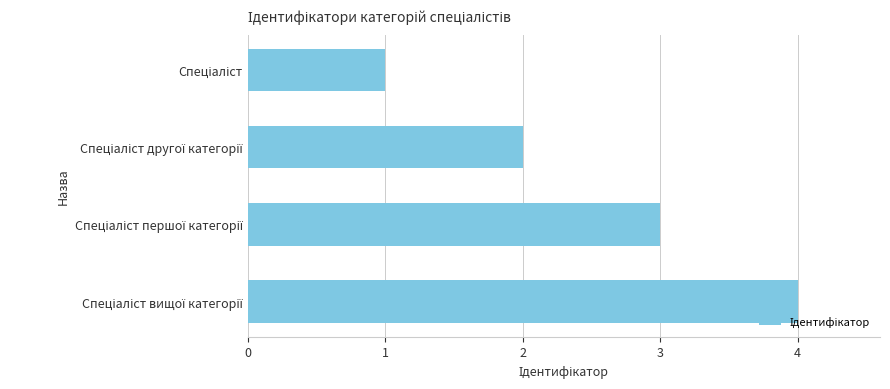

What is the difference between the maximum and second lowest values?

2